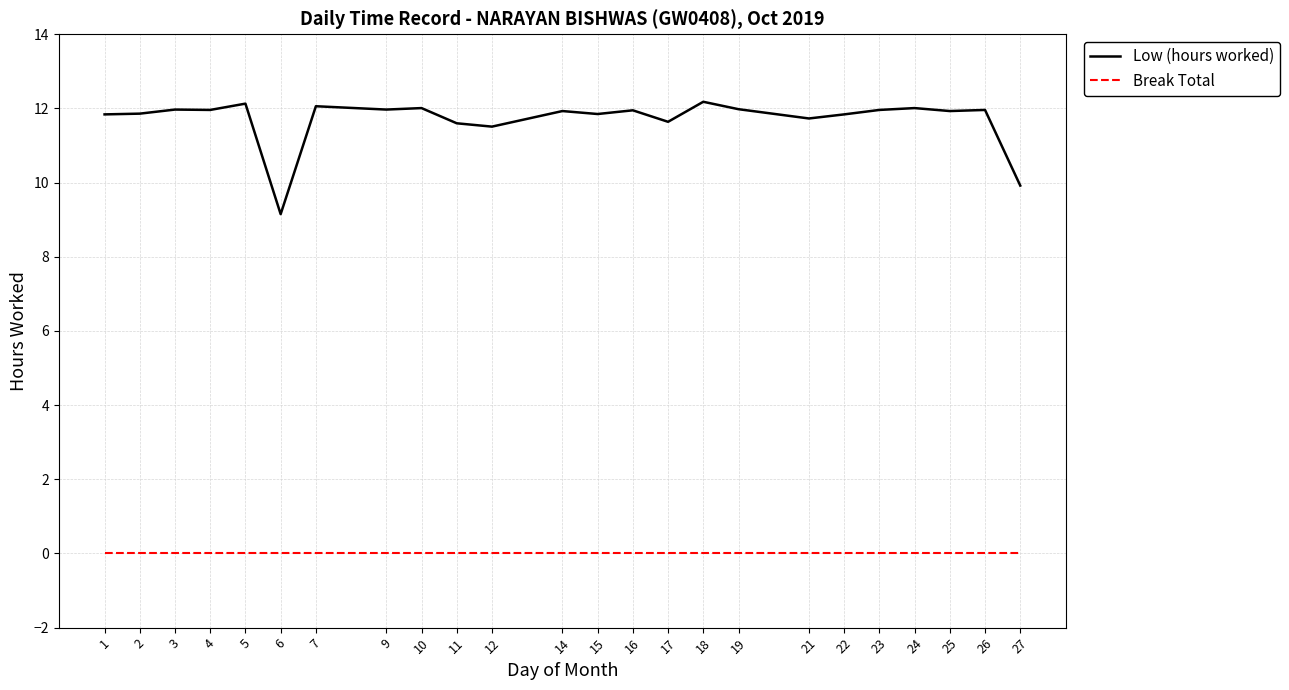

What is the difference between the Low (hours worked) values at 22 and 23?

0.1